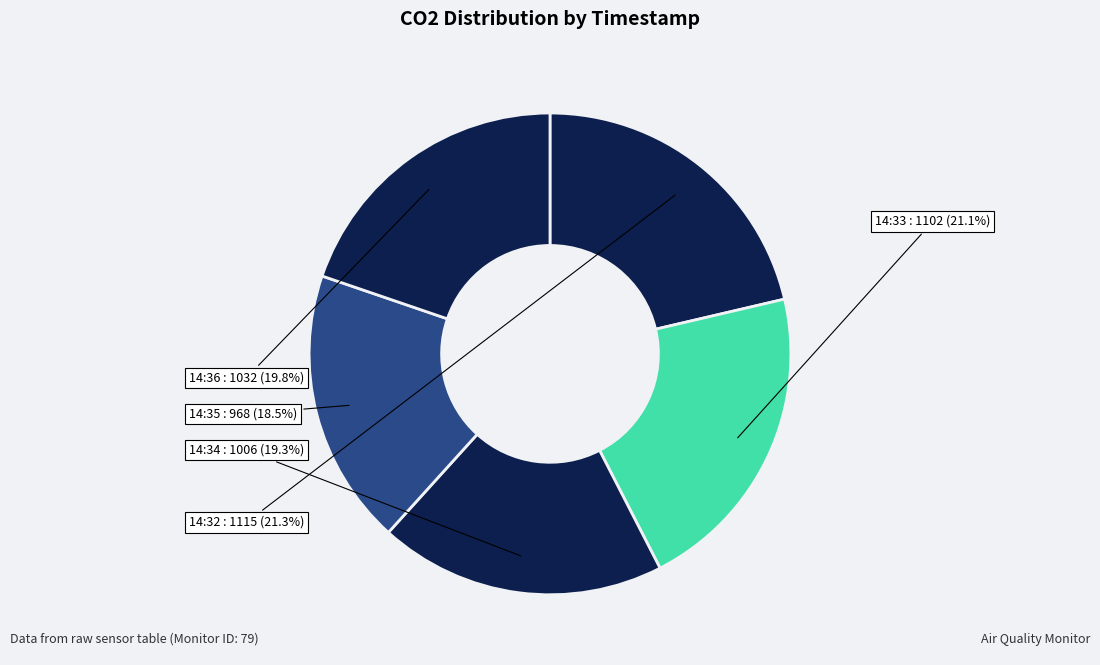

Is there any slice that represents more than half of the pie?

No